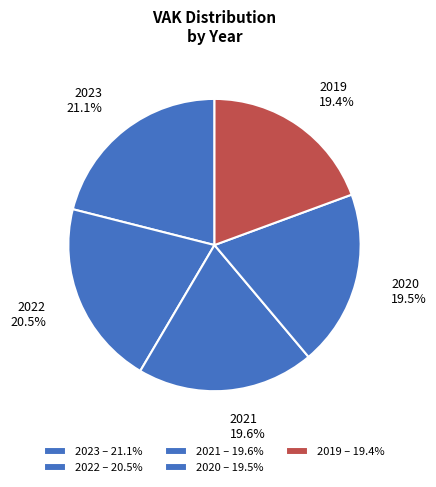

Does any single category account for the majority?

No